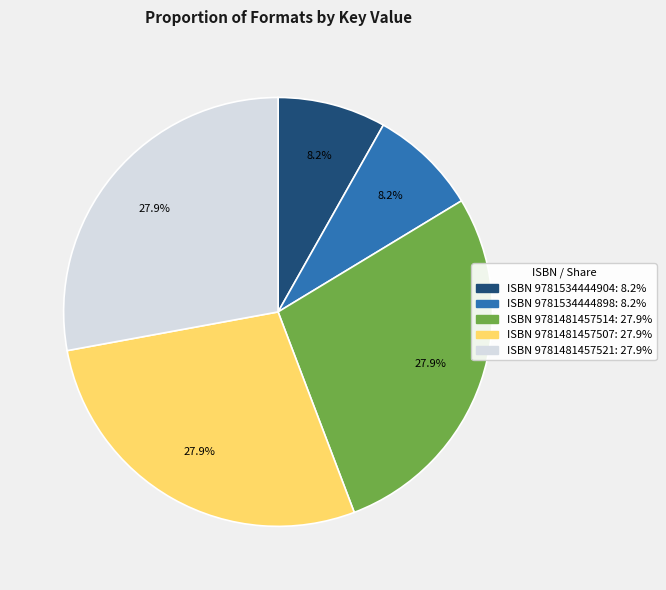

Does any single category account for the majority?

No